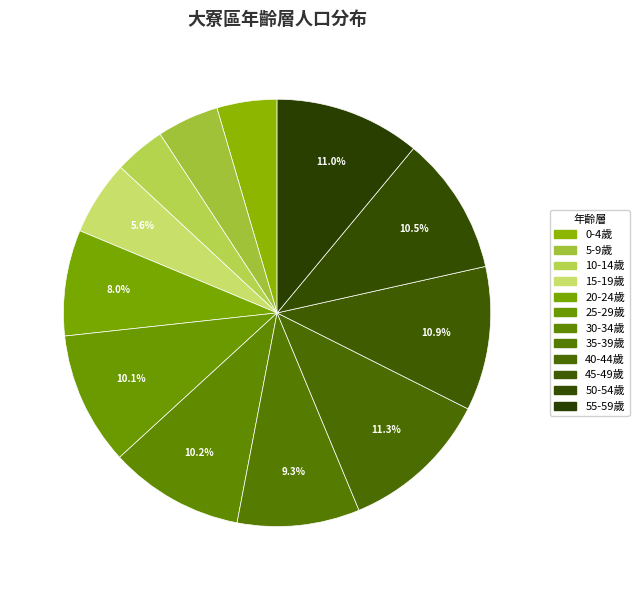

What percentage is the 35-39歲 slice, to the nearest percent?

9%